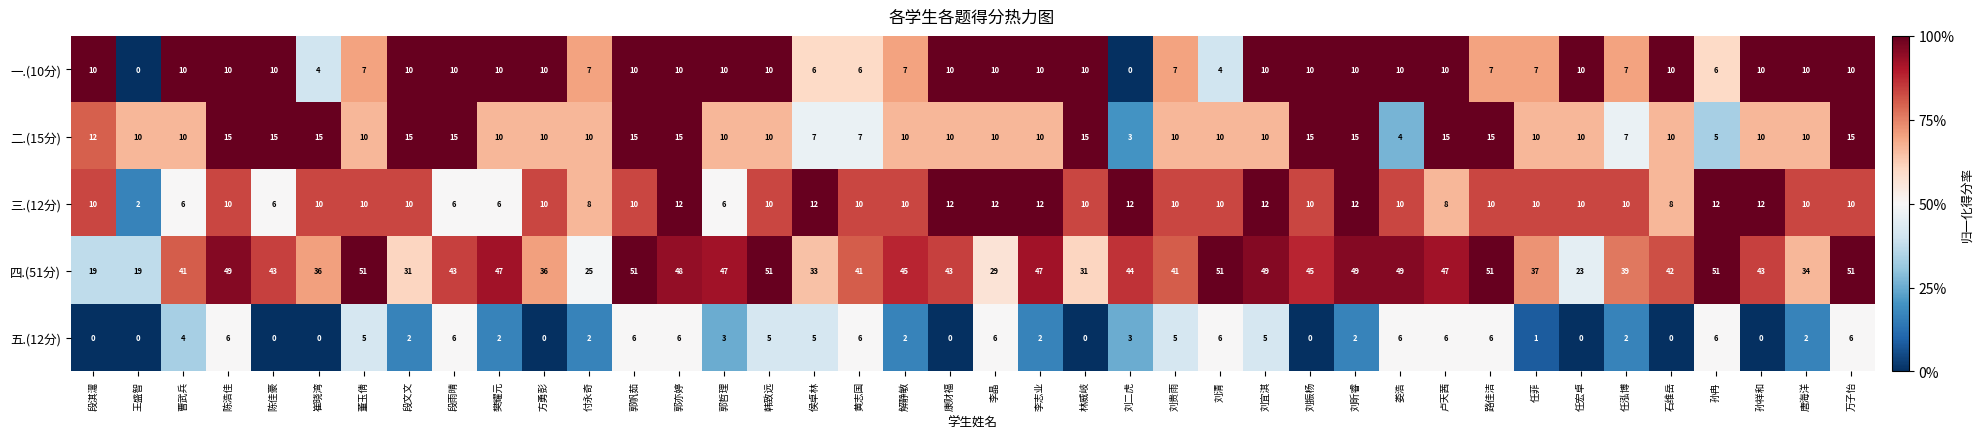

What is the difference between the highest and lowest values at 刘贵雨?

36